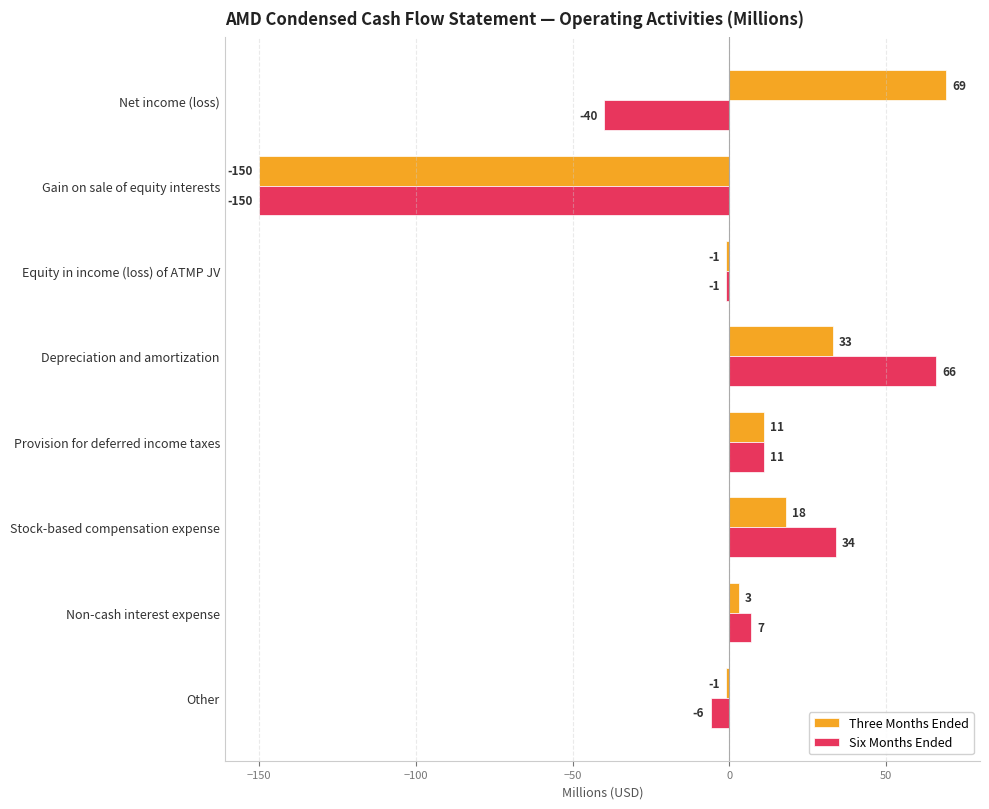

What is the sum of all Three Months Ended values?

-18